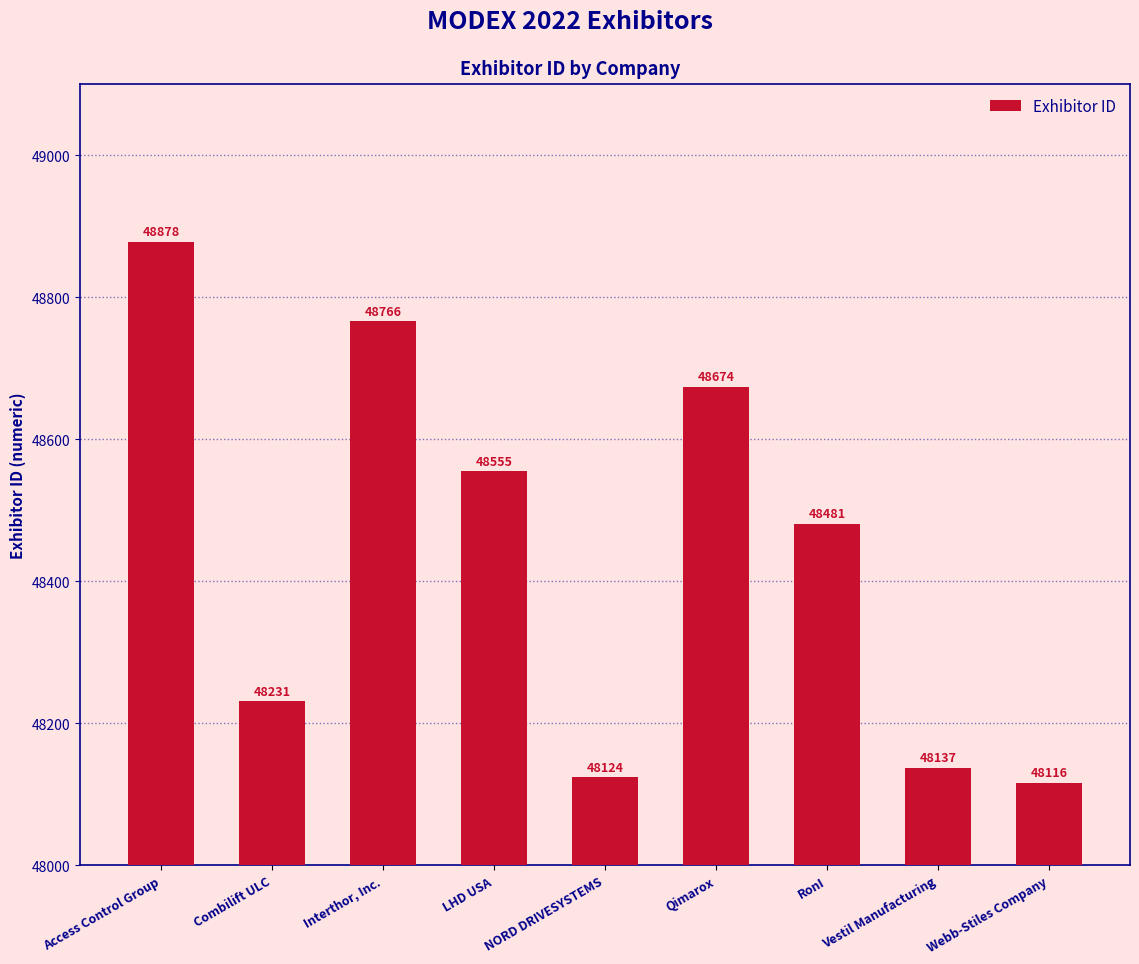

What is the change in value from Access Control Group to Qimarox?

-204